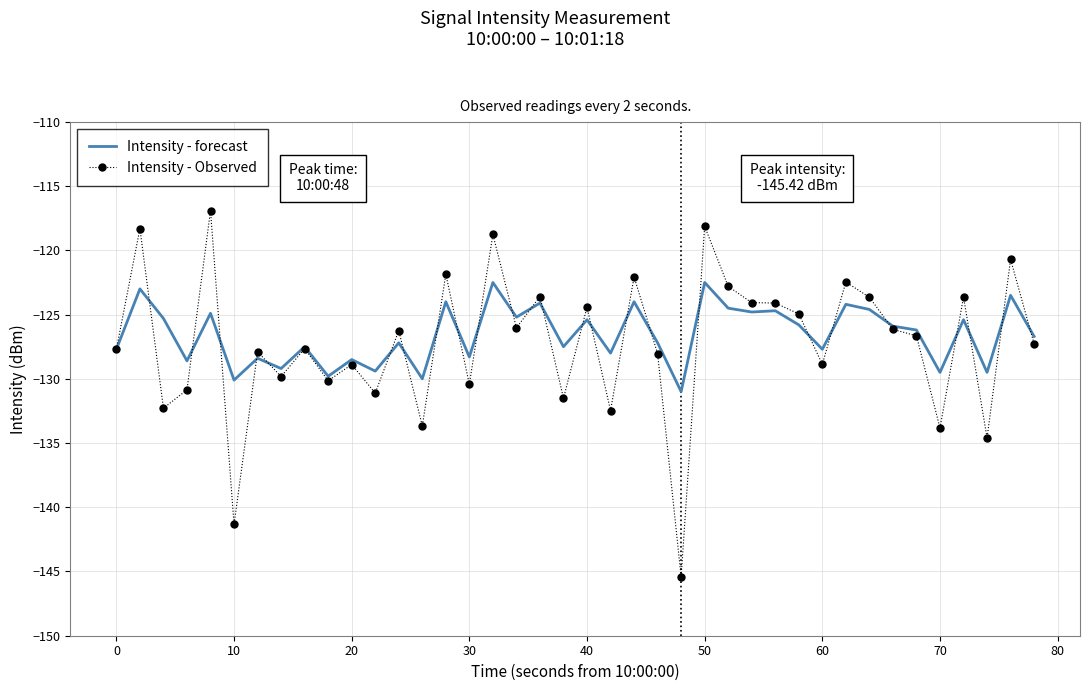

Rank the series by their maximum value, from highest to lowest.

Intensity - Observed, Intensity - forecast